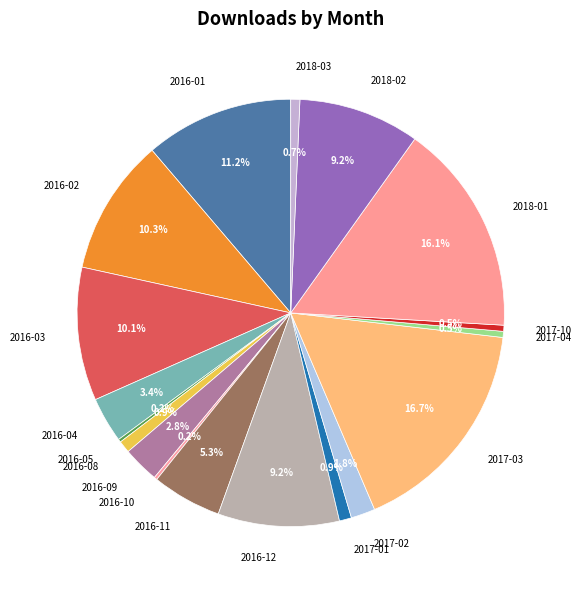

What percentage is the 2016-12 slice, to the nearest percent?

9%